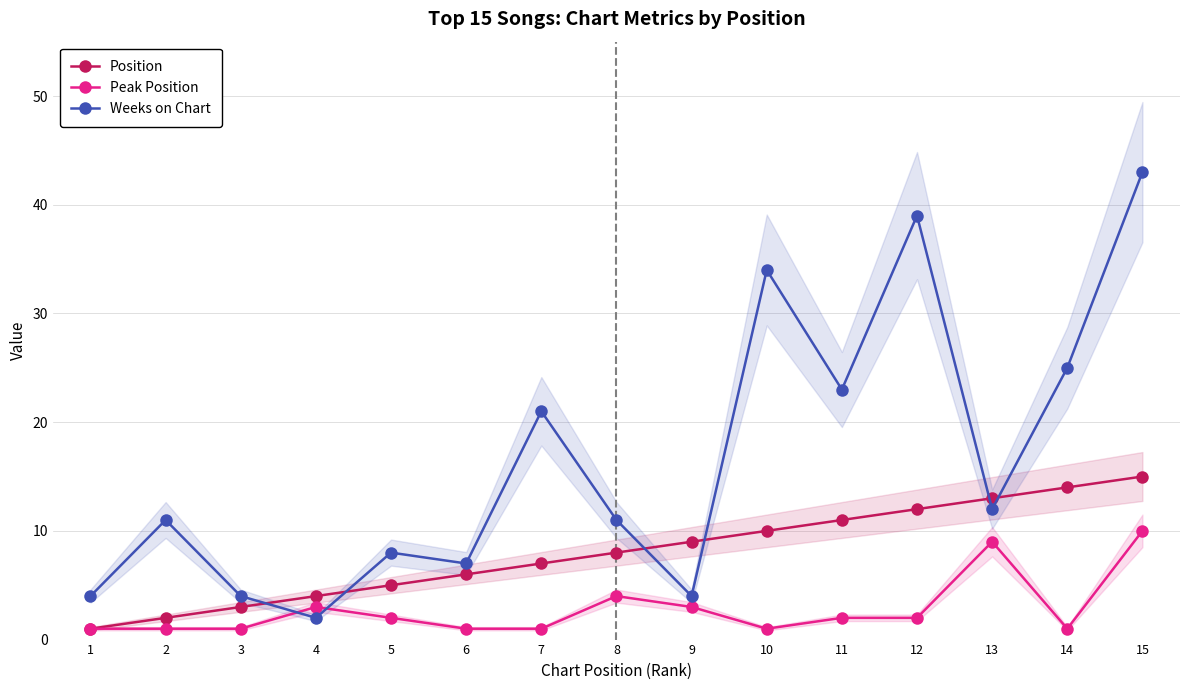

How many series are shown in this chart?

3